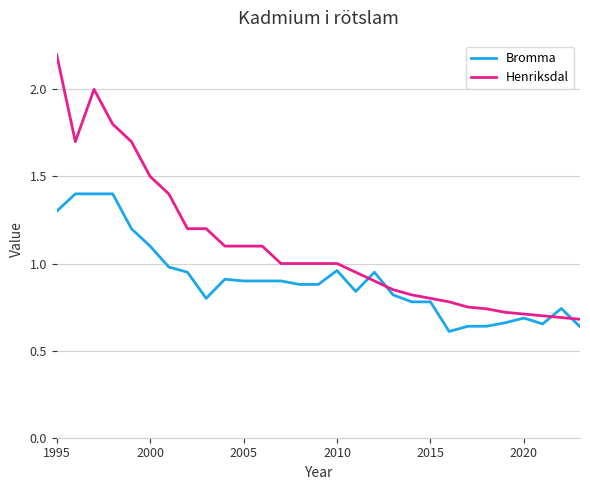

Rank the series by their maximum value, from lowest to highest.

Bromma, Henriksdal